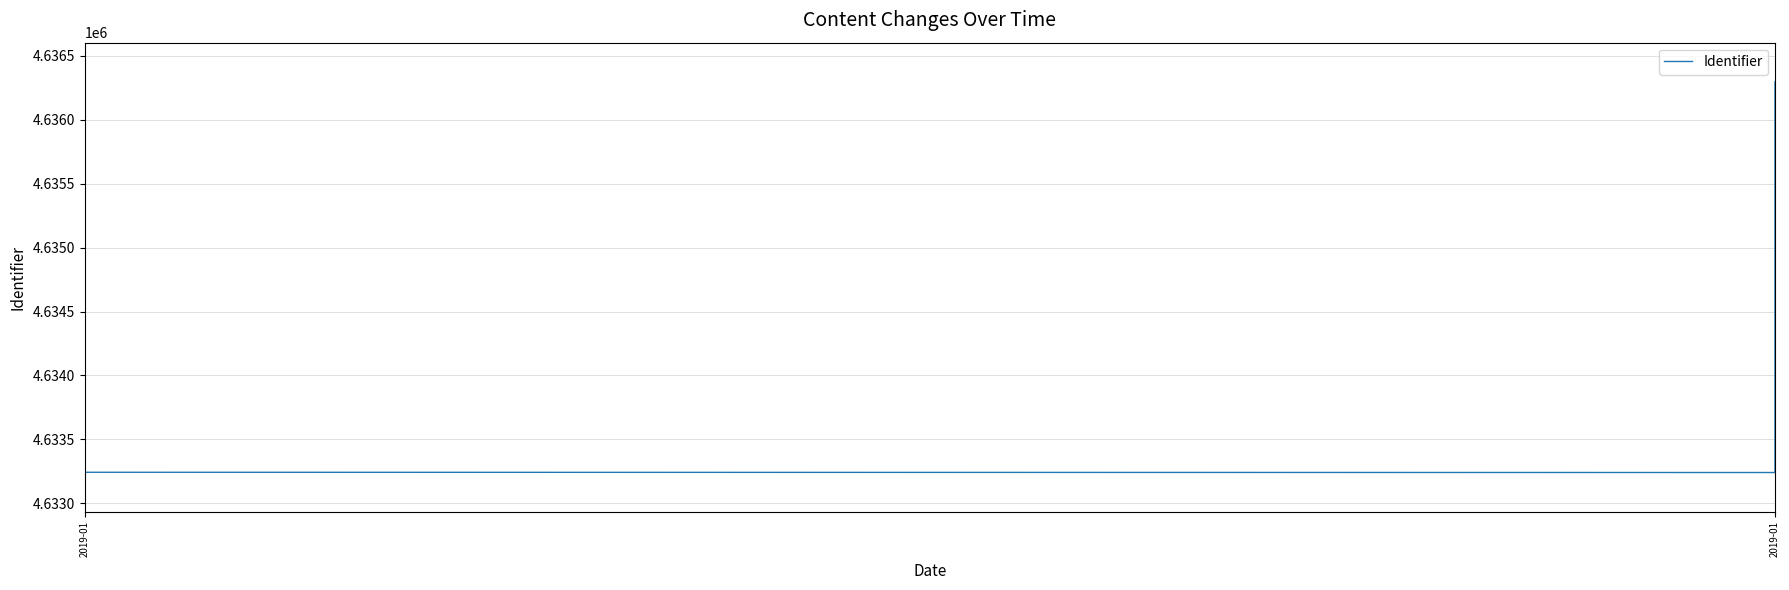

What is the sum of the values at 2019-01 and 2?

9269538